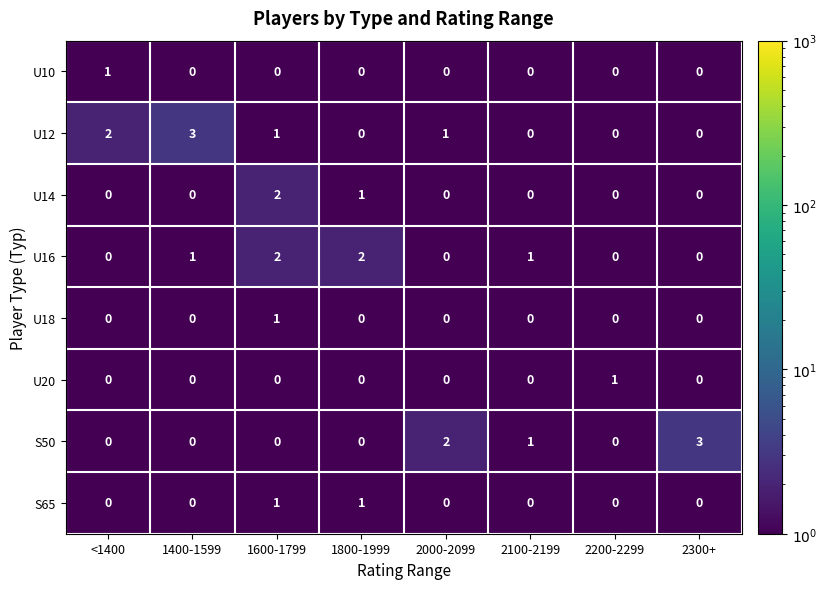

At which label is S50 closest to 1?

2100-2199